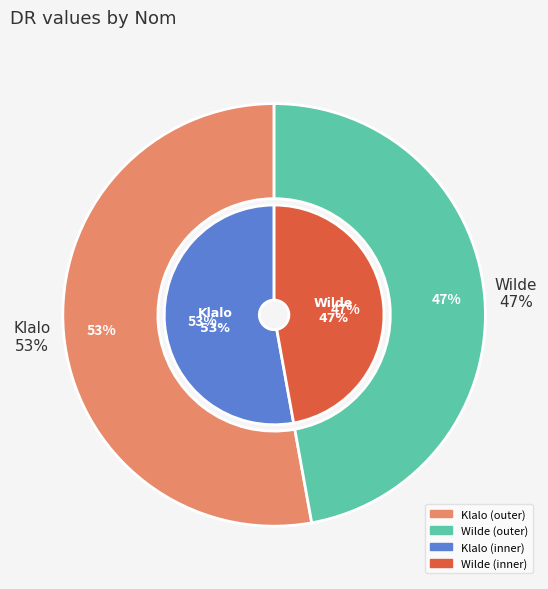

To the nearest percent, what is the average slice percentage?

50%